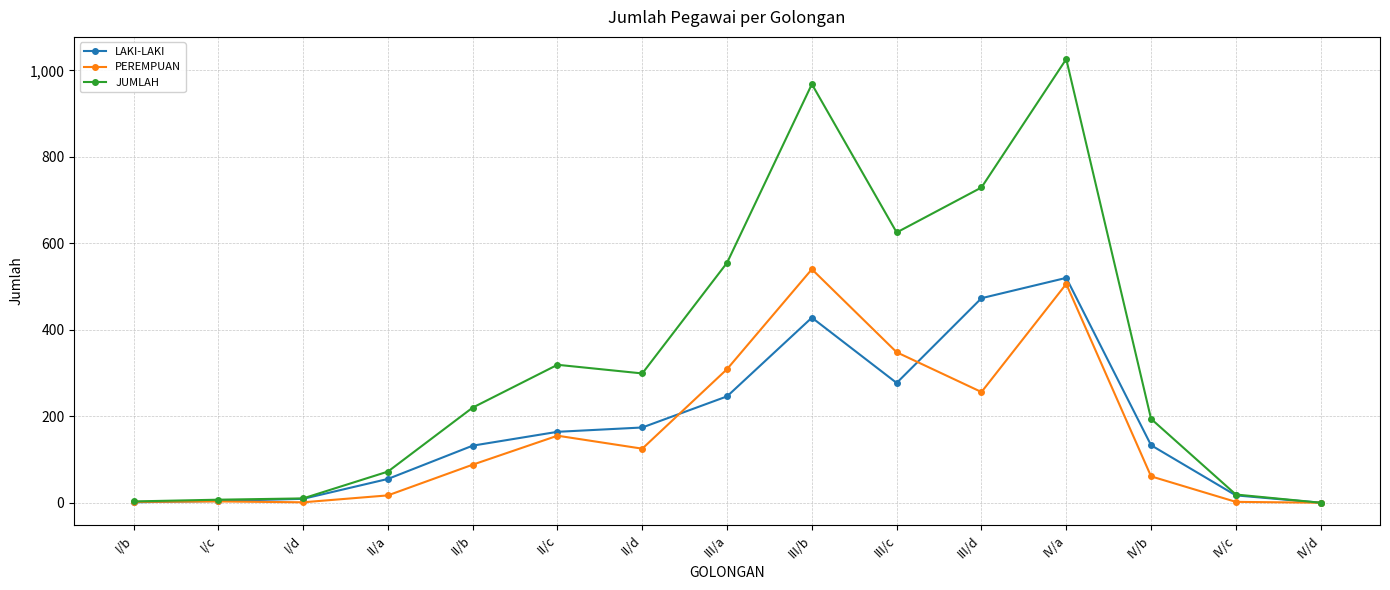

What is the difference between the highest and lowest values at IV/a?

520